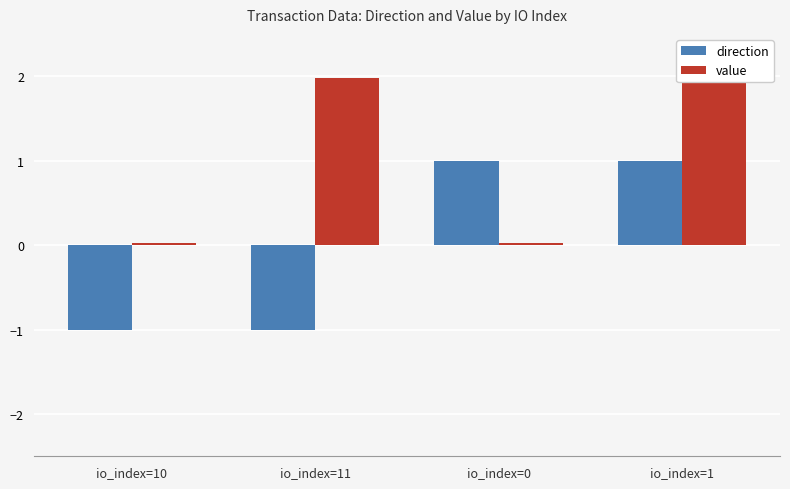

Which category has the lowest value in the direction series?

io_index=10